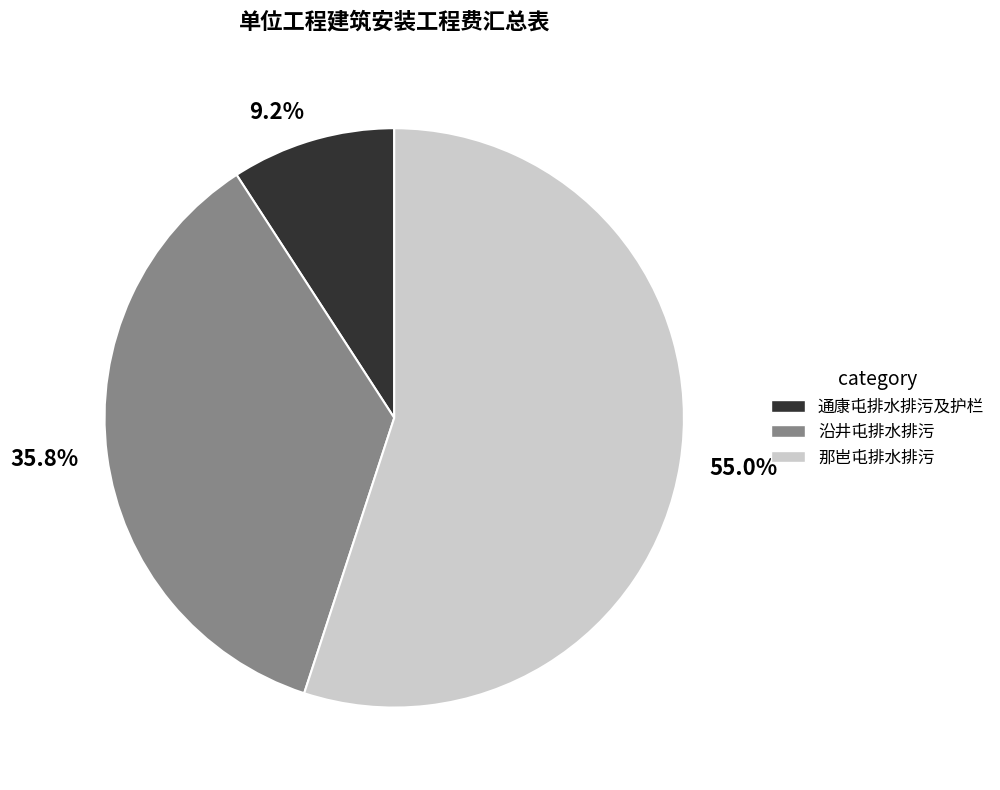

Combined, do 9.2% and 35.8% account for over 50%?

No